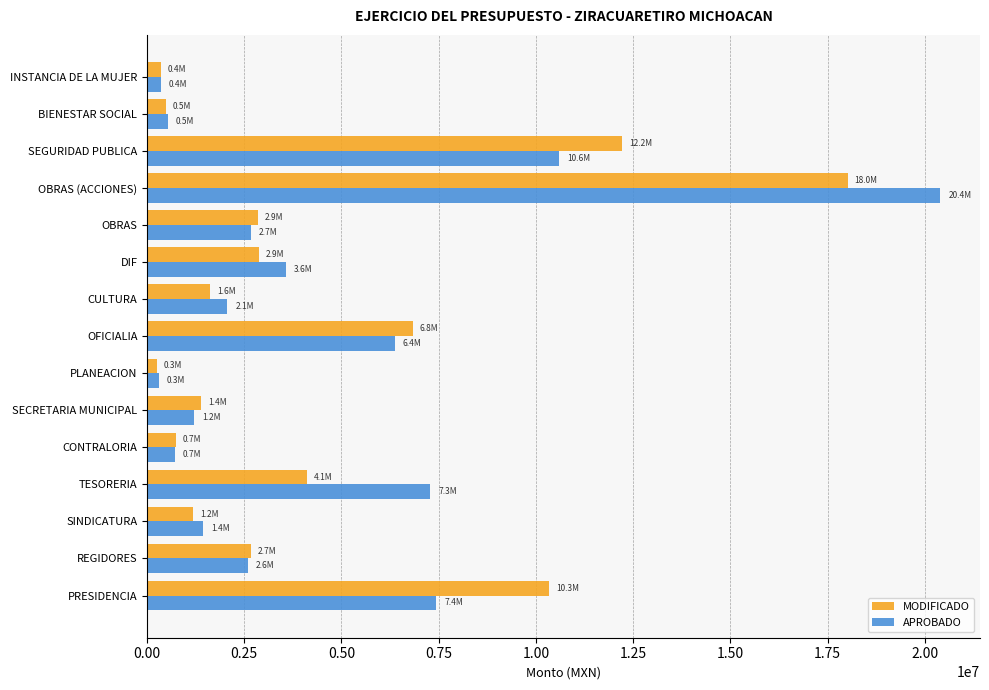

What is the difference between the second highest and second lowest values in the APROBADO series?

10228469.4